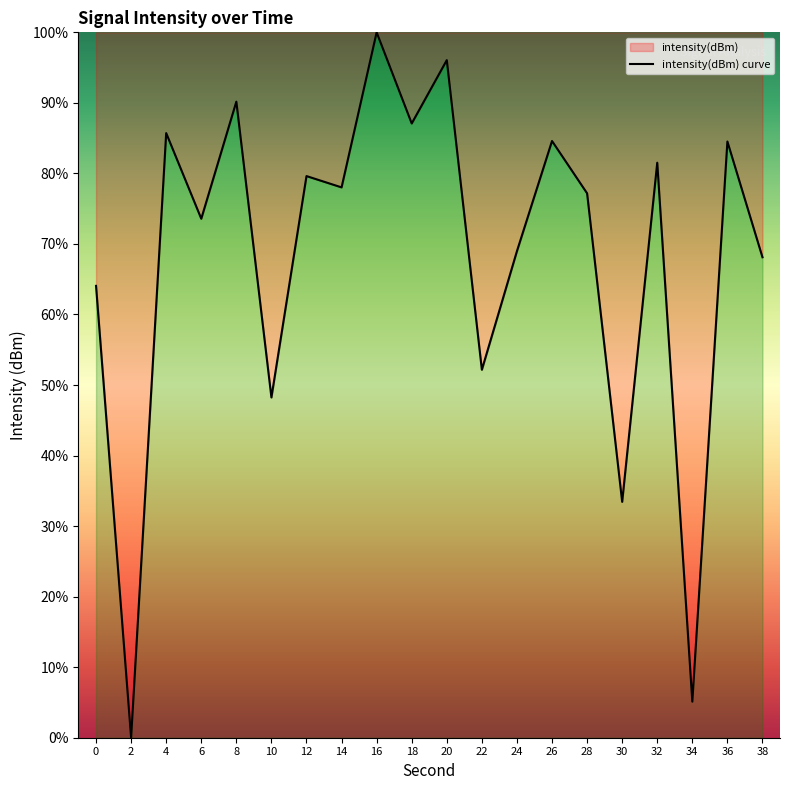

Where does the data first go above 78?

4